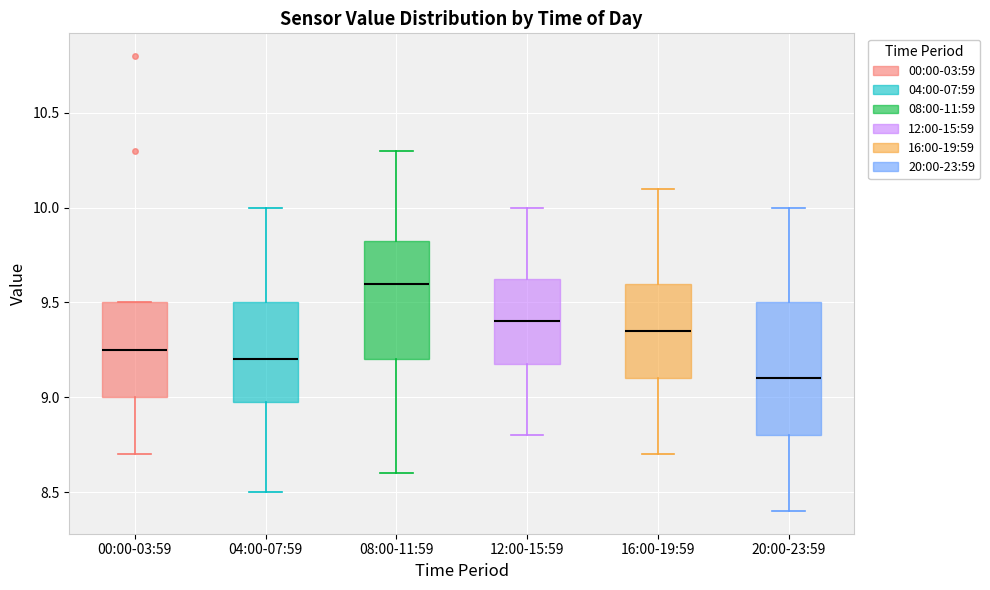

Reading left to right, transcribe this box plot: for each box, give where its median line is, the range the box spans, and where its two whiskers end, as read against the y-axis. The values are not printed on the chart, so give them approximately, as read against the axis.

00:00-03:59: median 9.25, box 9.00 to 9.50, whiskers 8.70 to 9.50
04:00-07:59: median 9.20, box 9.00 to 9.50, whiskers 8.50 to 10.00
08:00-11:59: median 9.60, box 9.20 to 9.85, whiskers 8.60 to 10.30
12:00-15:59: median 9.40, box 9.20 to 9.65, whiskers 8.80 to 10.00
16:00-19:59: median 9.35, box 9.10 to 9.60, whiskers 8.70 to 10.10
20:00-23:59: median 9.10, box 8.80 to 9.50, whiskers 8.40 to 10.00